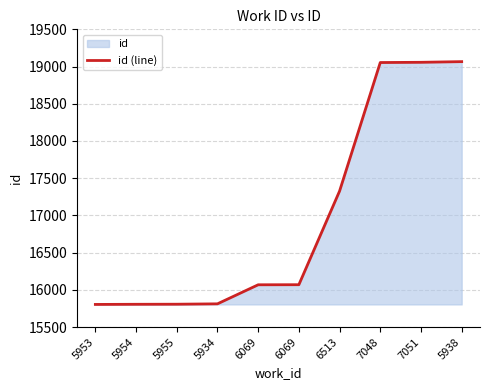

What value does the data have at 5955, to the nearest 100?

15800